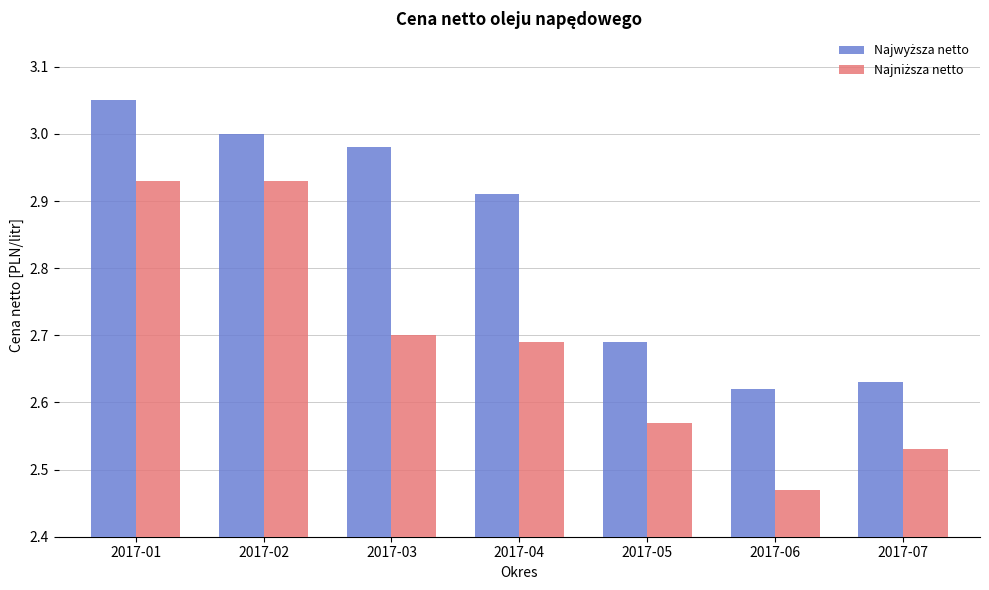

Which label corresponds to the smallest value in the chart?

2017-06